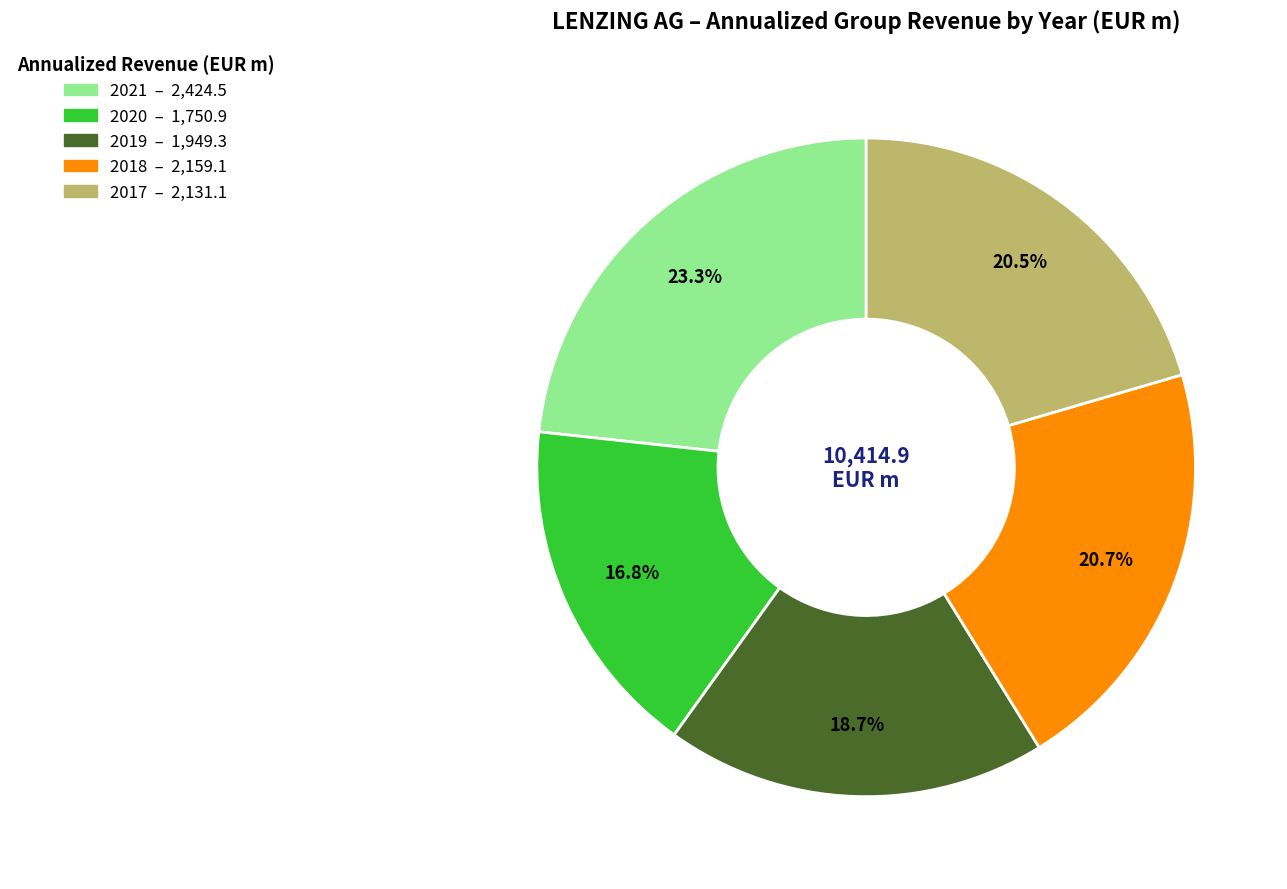

Which has a higher value, 2020 or 2019?

2019